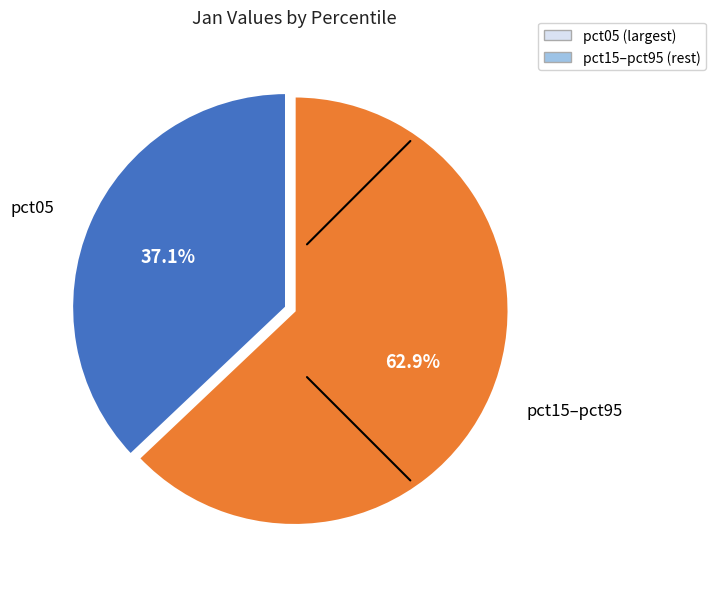

Is there a majority slice in this chart?

Yes